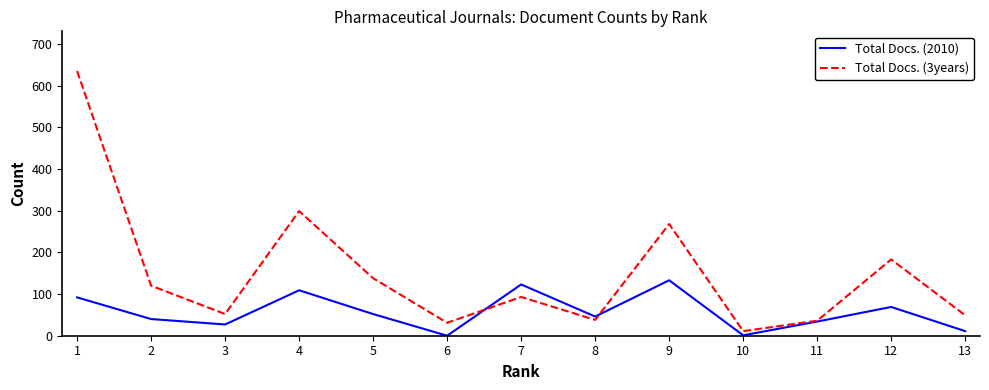

Where is the first local maximum for Total Docs. (2010)?

4